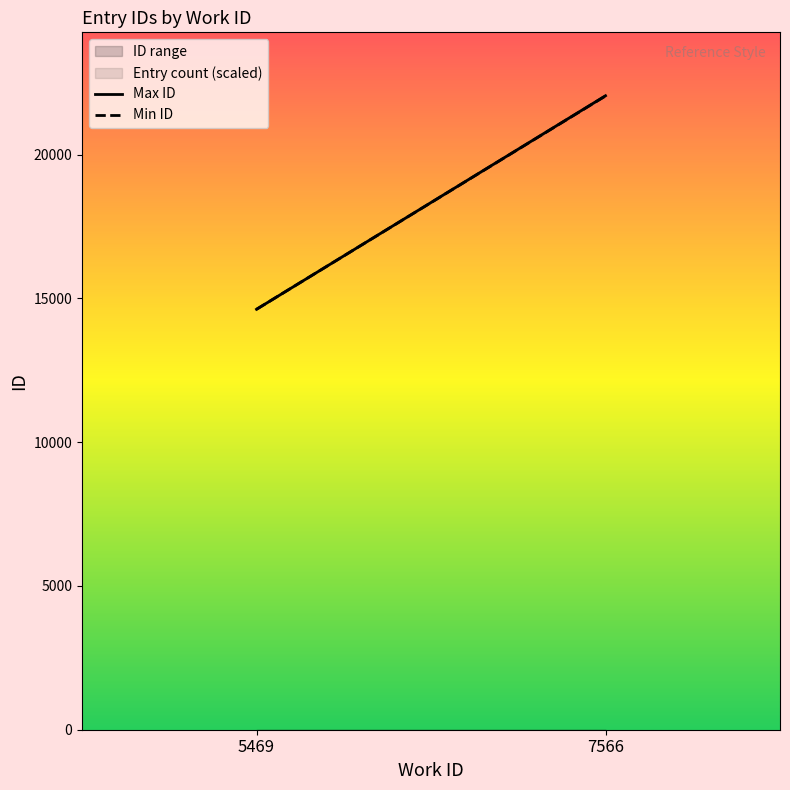

Is this an area chart (filled region under the line)?

No